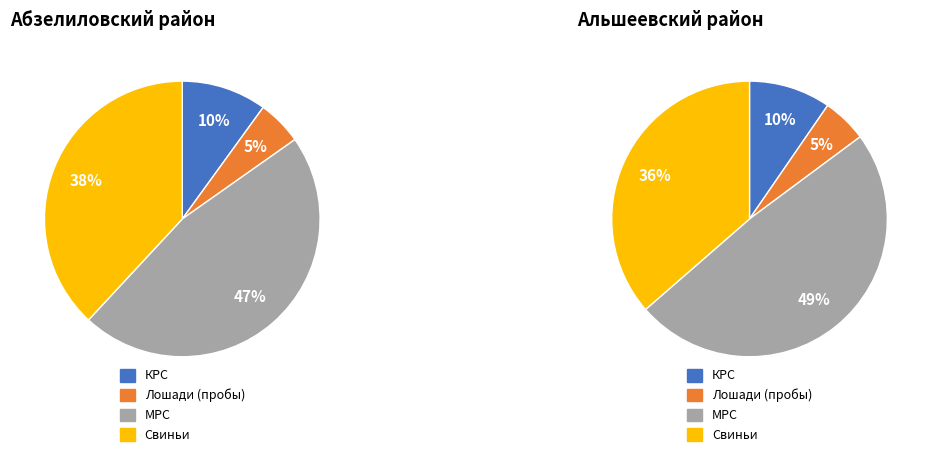

Is it true that Архангельский is 7% of the pie?

False